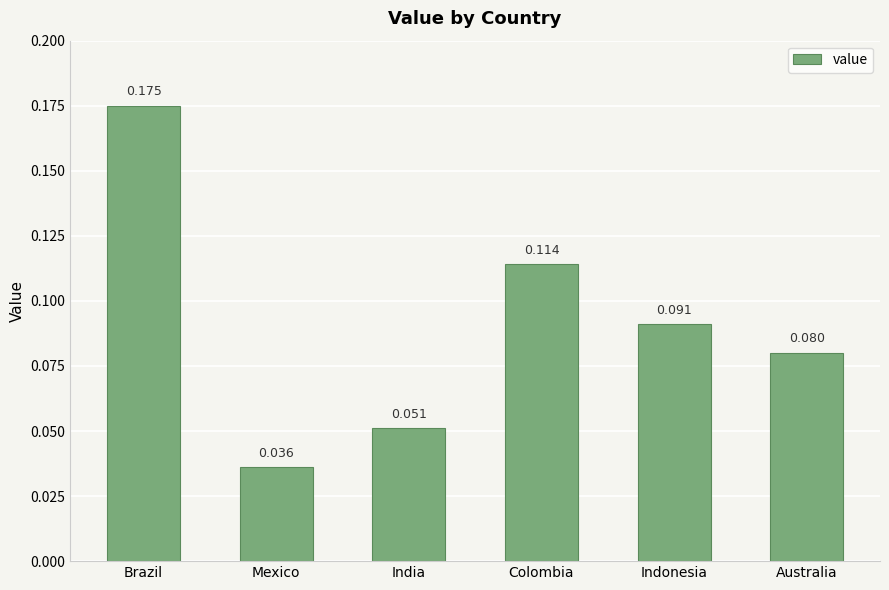

The value at India is 0.0. True or false?

False